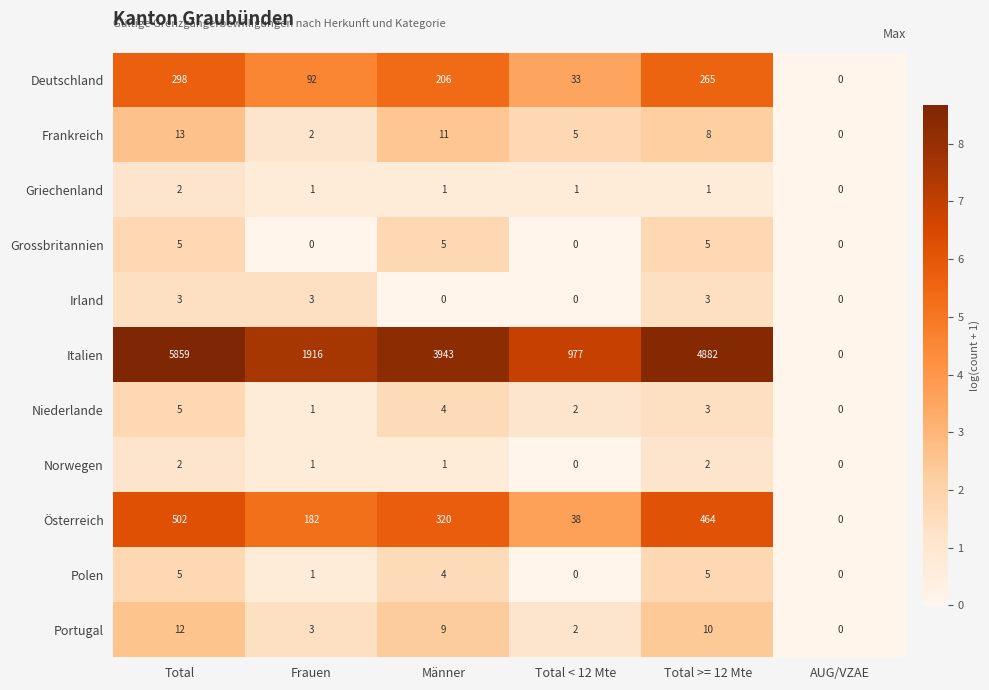

What is the difference between the second highest and second lowest values in the Österreich series?

426